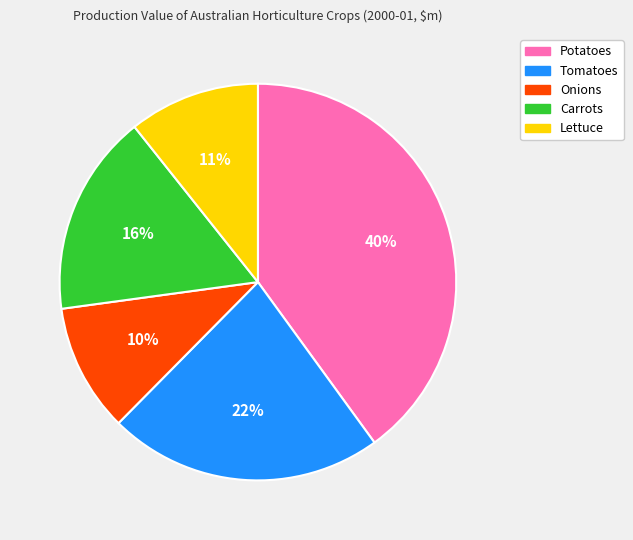

How many slices are in this pie chart?

5